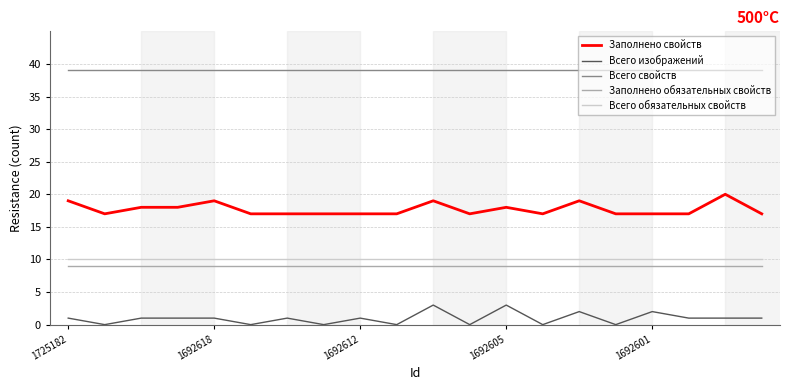

True or false: Всего обязательных свойств and Всего свойств cross at least once.

False